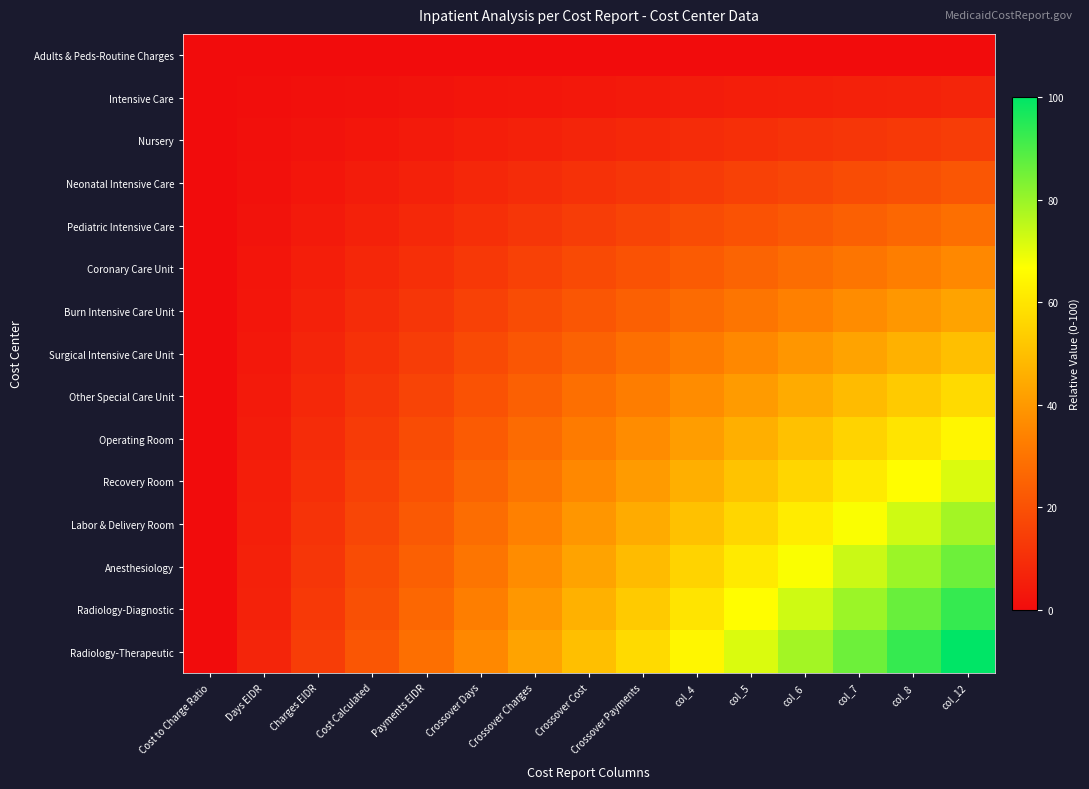

Reading right to left, what are all the values shown in this chart?

Adults & Peds-Routine Charges: col_12=0.0	col_8=0.0	col_7=0.0	col_6=0.0	col_5=0.0	col_4=0.0	Crossover Payments=0.0	Crossover Cost=0.0	Crossover Charges=0.0	Crossover Days=0.0	Payments EIDR=0.0	Cost Calculated=0.0	Charges EIDR=0.0	Days EIDR=0.0	Cost to Charge Ratio=0.0
Intensive Care: col_12=7.1	col_8=6.6	col_7=6.1	col_6=5.6	col_5=5.1	col_4=4.6	Crossover Payments=4.1	Crossover Cost=3.6	Crossover Charges=3.1	Crossover Days=2.6	Payments EIDR=2.0	Cost Calculated=1.5	Charges EIDR=1.0	Days EIDR=0.5	Cost to Charge Ratio=0.0
Nursery: col_12=14.3	col_8=13.3	col_7=12.2	col_6=11.2	col_5=10.2	col_4=9.2	Crossover Payments=8.2	Crossover Cost=7.1	Crossover Charges=6.1	Crossover Days=5.1	Payments EIDR=4.1	Cost Calculated=3.1	Charges EIDR=2.0	Days EIDR=1.0	Cost to Charge Ratio=0.0
Neonatal Intensive Care: col_12=21.4	col_8=19.9	col_7=18.4	col_6=16.8	col_5=15.3	col_4=13.8	Crossover Payments=12.2	Crossover Cost=10.7	Crossover Charges=9.2	Crossover Days=7.7	Payments EIDR=6.1	Cost Calculated=4.6	Charges EIDR=3.1	Days EIDR=1.5	Cost to Charge Ratio=0.0
Pediatric Intensive Care: col_12=28.6	col_8=26.5	col_7=24.5	col_6=22.4	col_5=20.4	col_4=18.4	Crossover Payments=16.3	Crossover Cost=14.3	Crossover Charges=12.2	Crossover Days=10.2	Payments EIDR=8.2	Cost Calculated=6.1	Charges EIDR=4.1	Days EIDR=2.0	Cost to Charge Ratio=0.0
Coronary Care Unit: col_12=35.7	col_8=33.2	col_7=30.6	col_6=28.1	col_5=25.5	col_4=23.0	Crossover Payments=20.4	Crossover Cost=17.9	Crossover Charges=15.3	Crossover Days=12.8	Payments EIDR=10.2	Cost Calculated=7.7	Charges EIDR=5.1	Days EIDR=2.6	Cost to Charge Ratio=0.0
Burn Intensive Care Unit: col_12=42.9	col_8=39.8	col_7=36.7	col_6=33.7	col_5=30.6	col_4=27.6	Crossover Payments=24.5	Crossover Cost=21.4	Crossover Charges=18.4	Crossover Days=15.3	Payments EIDR=12.2	Cost Calculated=9.2	Charges EIDR=6.1	Days EIDR=3.1	Cost to Charge Ratio=0.0
Surgical Intensive Care Unit: col_12=50.0	col_8=46.4	col_7=42.9	col_6=39.3	col_5=35.7	col_4=32.1	Crossover Payments=28.6	Crossover Cost=25.0	Crossover Charges=21.4	Crossover Days=17.9	Payments EIDR=14.3	Cost Calculated=10.7	Charges EIDR=7.1	Days EIDR=3.6	Cost to Charge Ratio=0.0
Other Special Care Unit: col_12=57.1	col_8=53.1	col_7=49.0	col_6=44.9	col_5=40.8	col_4=36.7	Crossover Payments=32.7	Crossover Cost=28.6	Crossover Charges=24.5	Crossover Days=20.4	Payments EIDR=16.3	Cost Calculated=12.2	Charges EIDR=8.2	Days EIDR=4.1	Cost to Charge Ratio=0.0
Operating Room: col_12=64.3	col_8=59.7	col_7=55.1	col_6=50.5	col_5=45.9	col_4=41.3	Crossover Payments=36.7	Crossover Cost=32.1	Crossover Charges=27.6	Crossover Days=23.0	Payments EIDR=18.4	Cost Calculated=13.8	Charges EIDR=9.2	Days EIDR=4.6	Cost to Charge Ratio=0.0
Recovery Room: col_12=71.4	col_8=66.3	col_7=61.2	col_6=56.1	col_5=51.0	col_4=45.9	Crossover Payments=40.8	Crossover Cost=35.7	Crossover Charges=30.6	Crossover Days=25.5	Payments EIDR=20.4	Cost Calculated=15.3	Charges EIDR=10.2	Days EIDR=5.1	Cost to Charge Ratio=0.0
Labor & Delivery Room: col_12=78.6	col_8=73.0	col_7=67.3	col_6=61.7	col_5=56.1	col_4=50.5	Crossover Payments=44.9	Crossover Cost=39.3	Crossover Charges=33.7	Crossover Days=28.1	Payments EIDR=22.4	Cost Calculated=16.8	Charges EIDR=11.2	Days EIDR=5.6	Cost to Charge Ratio=0.0
Anesthesiology: col_12=85.7	col_8=79.6	col_7=73.5	col_6=67.3	col_5=61.2	col_4=55.1	Crossover Payments=49.0	Crossover Cost=42.9	Crossover Charges=36.7	Crossover Days=30.6	Payments EIDR=24.5	Cost Calculated=18.4	Charges EIDR=12.2	Days EIDR=6.1	Cost to Charge Ratio=0.0
Radiology-Diagnostic: col_12=92.9	col_8=86.2	col_7=79.6	col_6=73.0	col_5=66.3	col_4=59.7	Crossover Payments=53.1	Crossover Cost=46.4	Crossover Charges=39.8	Crossover Days=33.2	Payments EIDR=26.5	Cost Calculated=19.9	Charges EIDR=13.3	Days EIDR=6.6	Cost to Charge Ratio=0.0
Radiology-Therapeutic: col_12=100.0	col_8=92.9	col_7=85.7	col_6=78.6	col_5=71.4	col_4=64.3	Crossover Payments=57.1	Crossover Cost=50.0	Crossover Charges=42.9	Crossover Days=35.7	Payments EIDR=28.6	Cost Calculated=21.4	Charges EIDR=14.3	Days EIDR=7.1	Cost to Charge Ratio=0.0